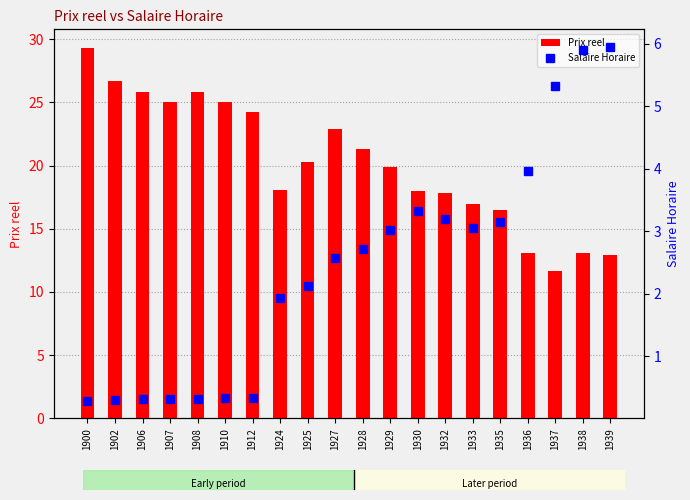

Which series has the largest total across all categories?

Prix reel